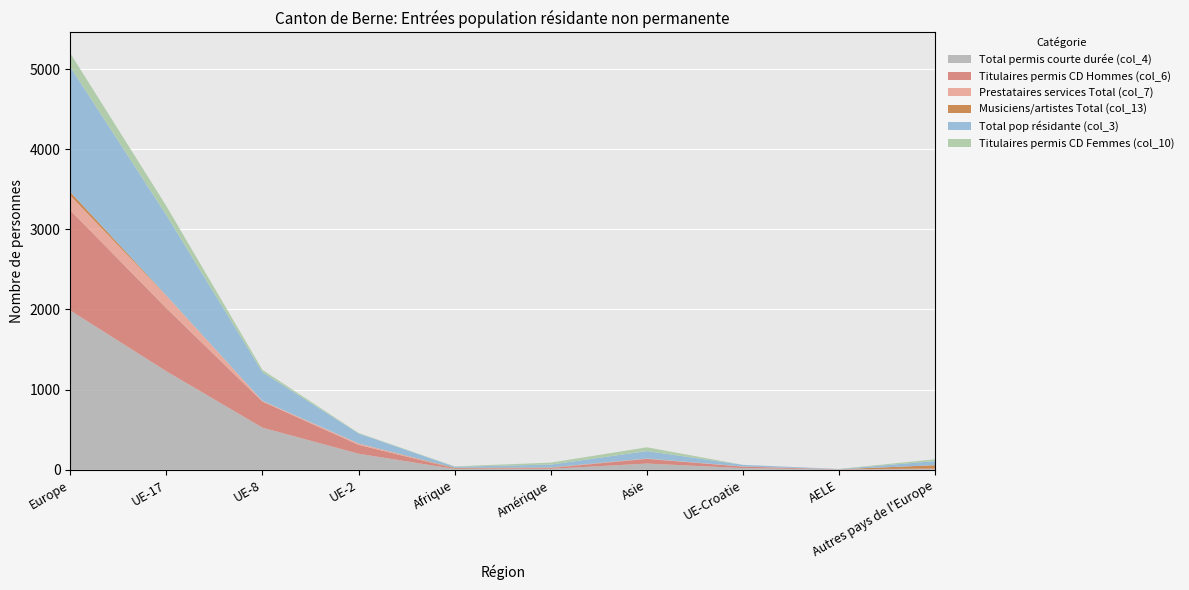

Reading right to left, what are all the values shown in this chart?

Total permis courte durée (col_4): Autres pays de l'Europe=9	AELE=4	UE-Croatie=21	Asie=77	Amérique=12	Afrique=10	UE-2=200	UE-8=525	UE-17=1229	Europe=1988
Titulaires permis CD Hommes (col_6): Autres pays de l'Europe=6	AELE=2	UE-Croatie=18	Asie=59	Amérique=10	Afrique=7	UE-2=111	UE-8=326	UE-17=788	Europe=1251
Prestataires services Total (col_7): Autres pays de l'Europe=0	AELE=0	UE-Croatie=2	Asie=3	Amérique=3	Afrique=0	UE-2=17	UE-8=9	UE-17=155	Europe=183
Musiciens/artistes Total (col_13): Autres pays de l'Europe=42	AELE=0	UE-Croatie=0	Asie=1	Amérique=4	Afrique=7	UE-2=0	UE-8=0	UE-17=3	Europe=45
Total pop résidante (col_3): Autres pays de l'Europe=51	AELE=3	UE-Croatie=20	Asie=93	Amérique=35	Afrique=14	UE-2=125	UE-8=358	UE-17=1003	Europe=1560
Titulaires permis CD Femmes (col_10): Autres pays de l'Europe=23	AELE=1	UE-Croatie=0	Asie=47	Amérique=25	Afrique=4	UE-2=6	UE-8=28	UE-17=113	Europe=171